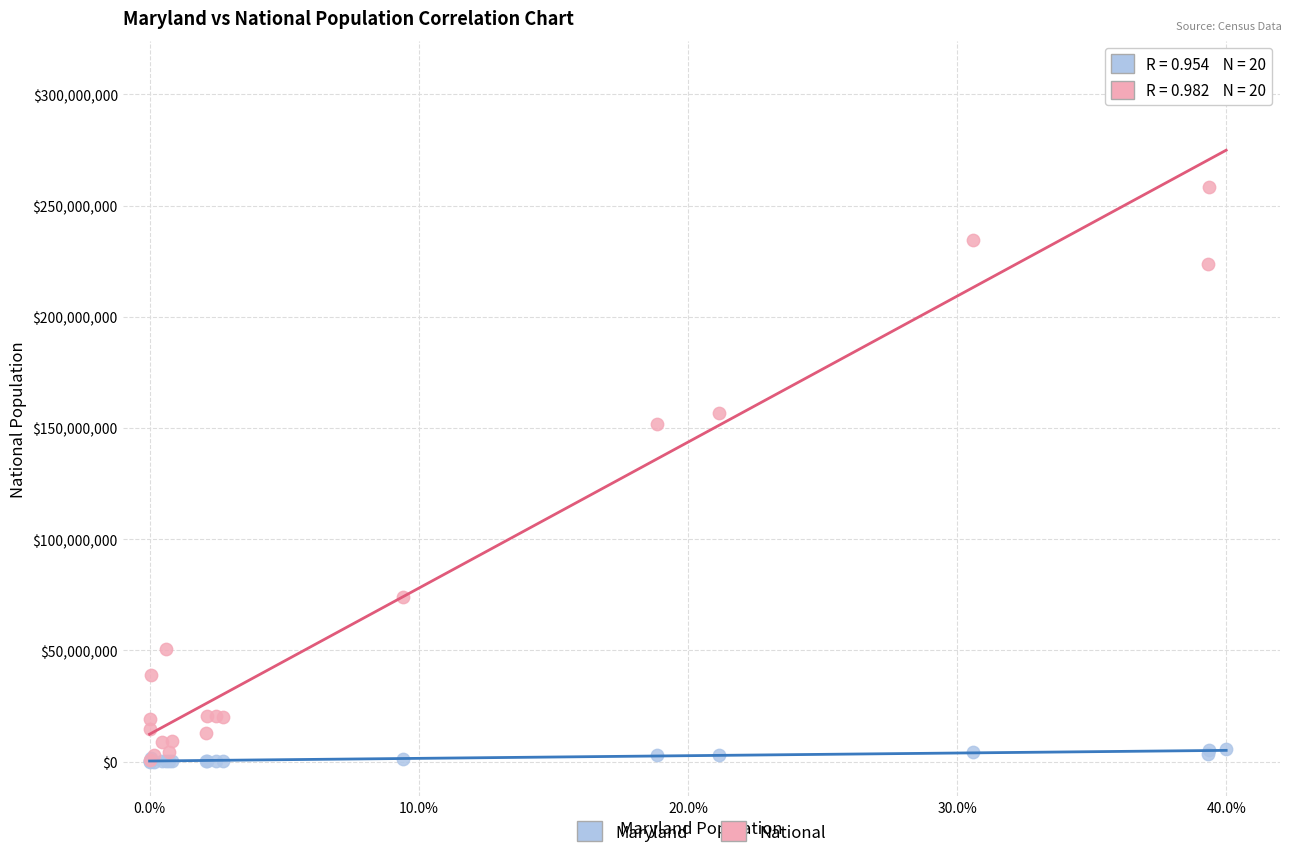

What are all the series names shown in the legend?

Maryland, National